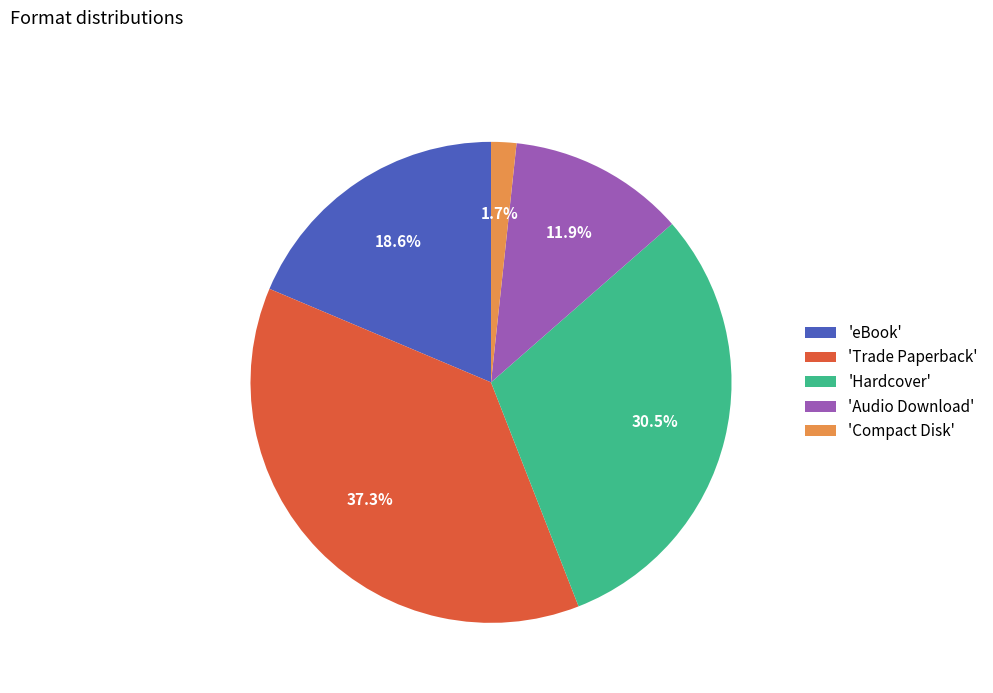

Does any single category account for the majority?

No